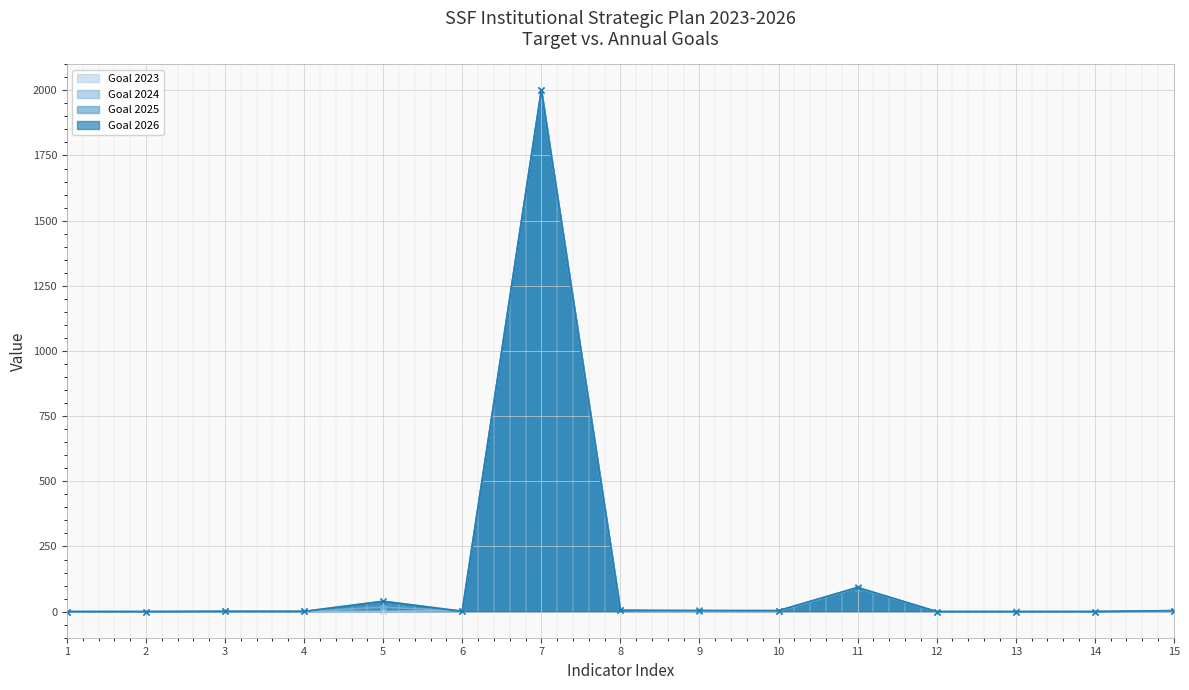

Which series has the widest spread of values?

2023